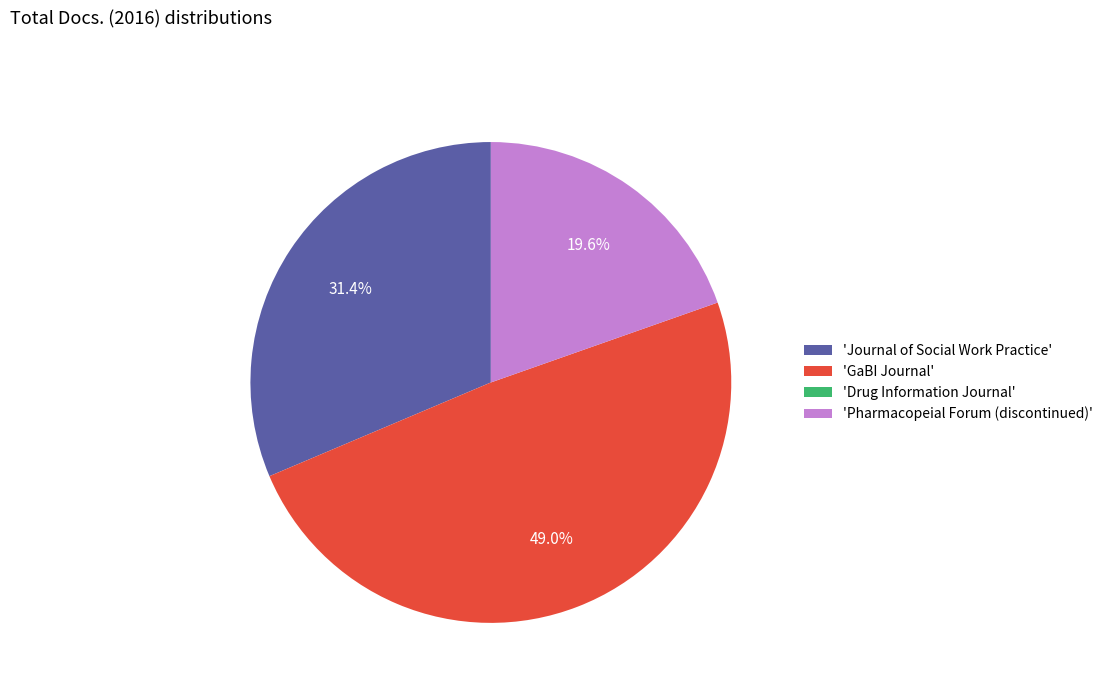

Which has a higher value, 'Pharmacopeial Forum (discontinued)' or 'GaBI Journal'?

'GaBI Journal'